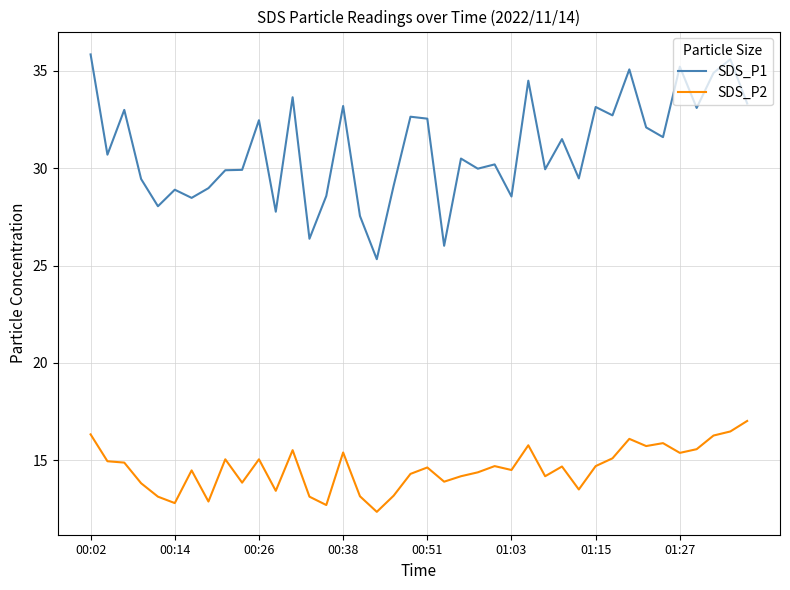

What is the maximum value for SDS_P2?

17.0